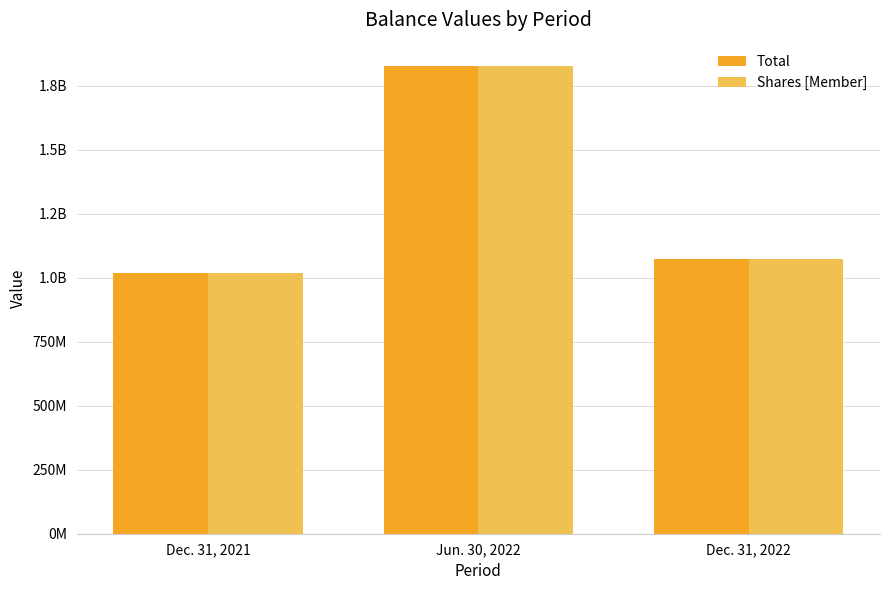

Rank the categories by Total value from highest to lowest.

Jun. 30, 2022, Dec. 31, 2022, Dec. 31, 2021